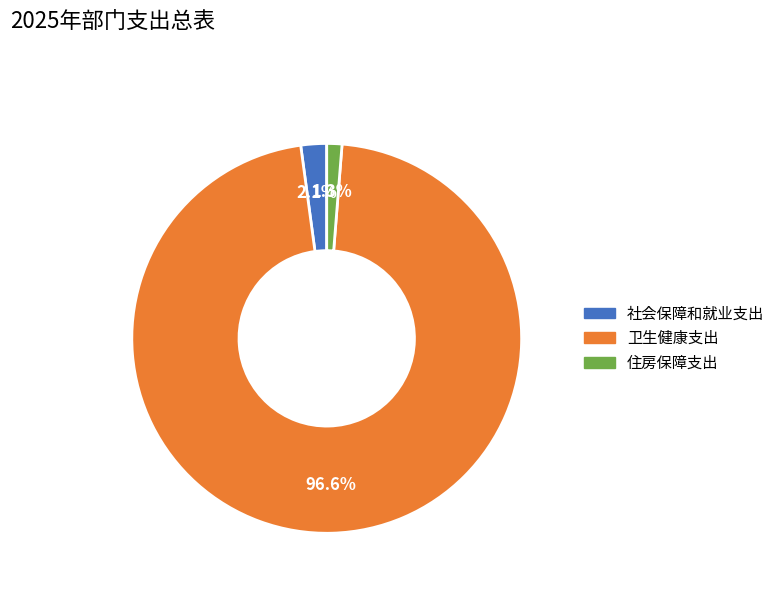

Rank the categories by value from highest to lowest.

卫生健康支出, 社会保障和就业支出, 住房保障支出